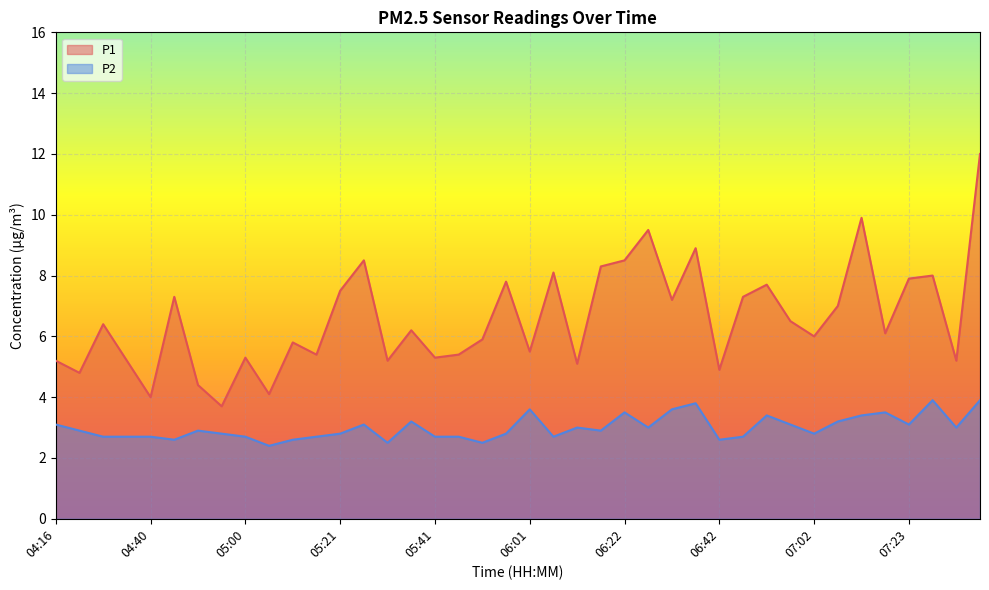

What are all the series names shown in the legend?

P1, P2